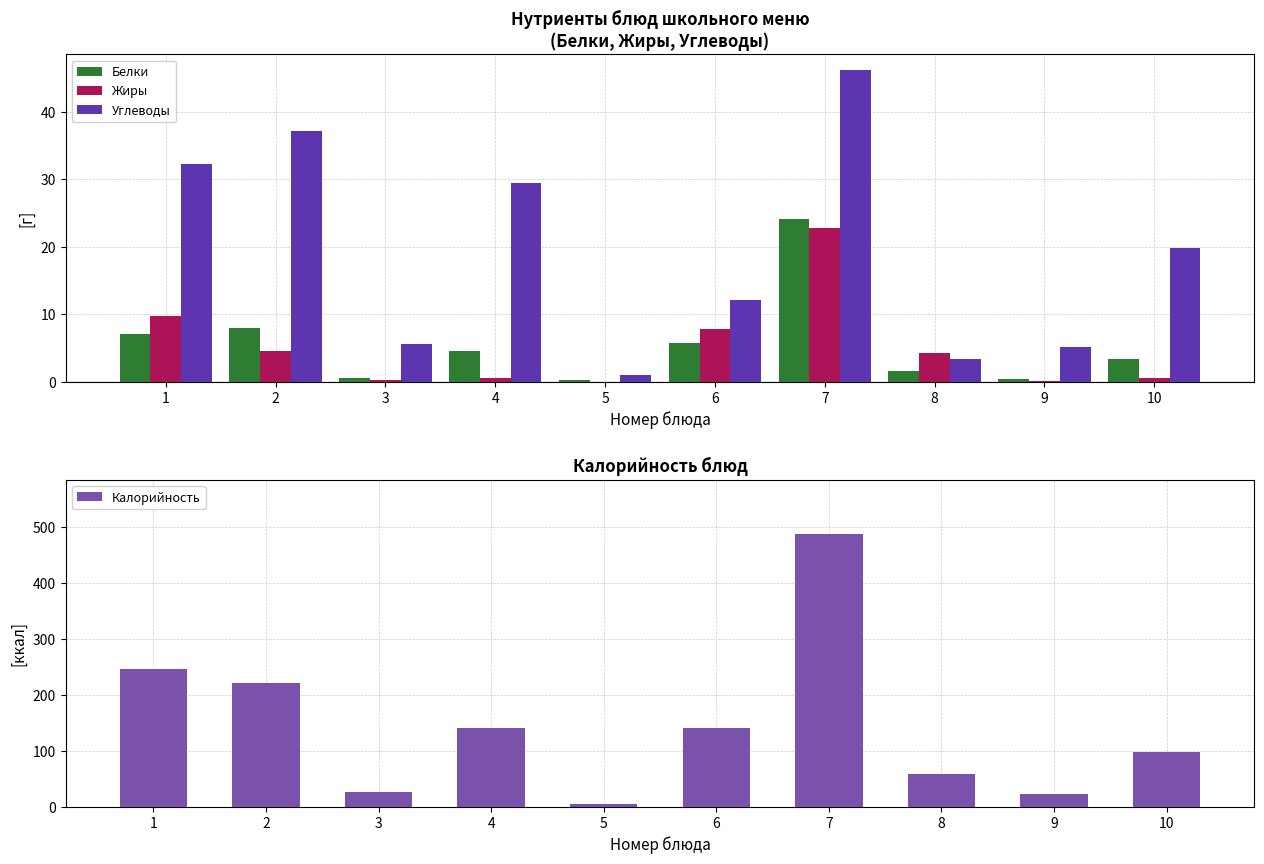

How many data points in Углеводы are less than 19?

5